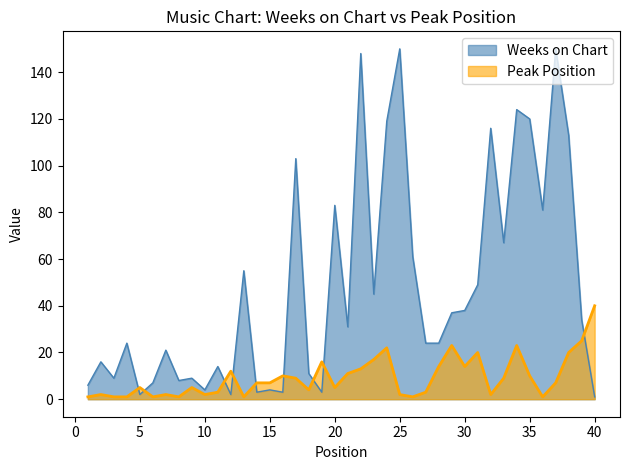

Reading left to right, what are all the values shown in this chart?

Weeks on Chart: 6	16	9	24	2	7	21	8	9	4	14	2	55	3	4	3	103	11	3	83	31	148	45	119	150	61	24	24	37	38	49	116	67	124	120	81	150	113	34	1
Peak Position: 1	2	1	1	5	1	2	1	5	2	3	12	1	7	7	10	9	4	16	5	11	13	17	22	2	1	3	14	23	14	20	2	9	23	10	1	7	20	25	40